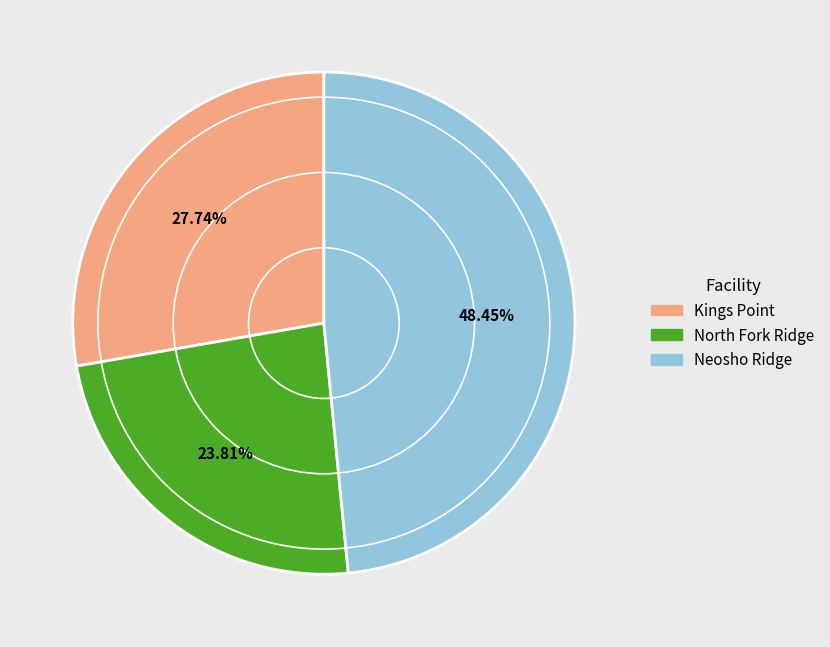

Which has a higher value, Kings Point or Neosho Ridge?

Neosho Ridge